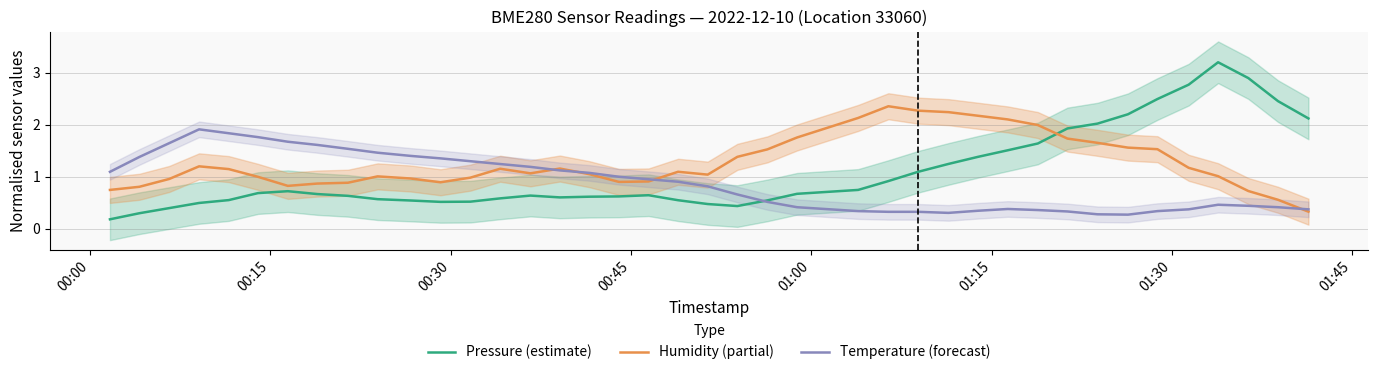

What is the value of the Pressure (estimate) point at the 11th from the left?

0.5